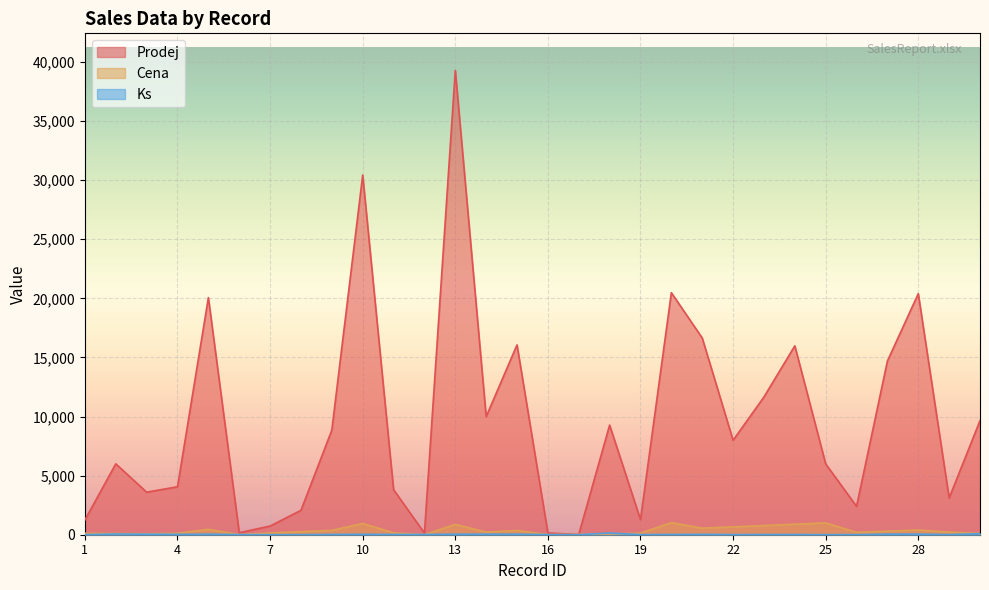

What is the difference between the maximum and minimum values in the Cena series?

1017